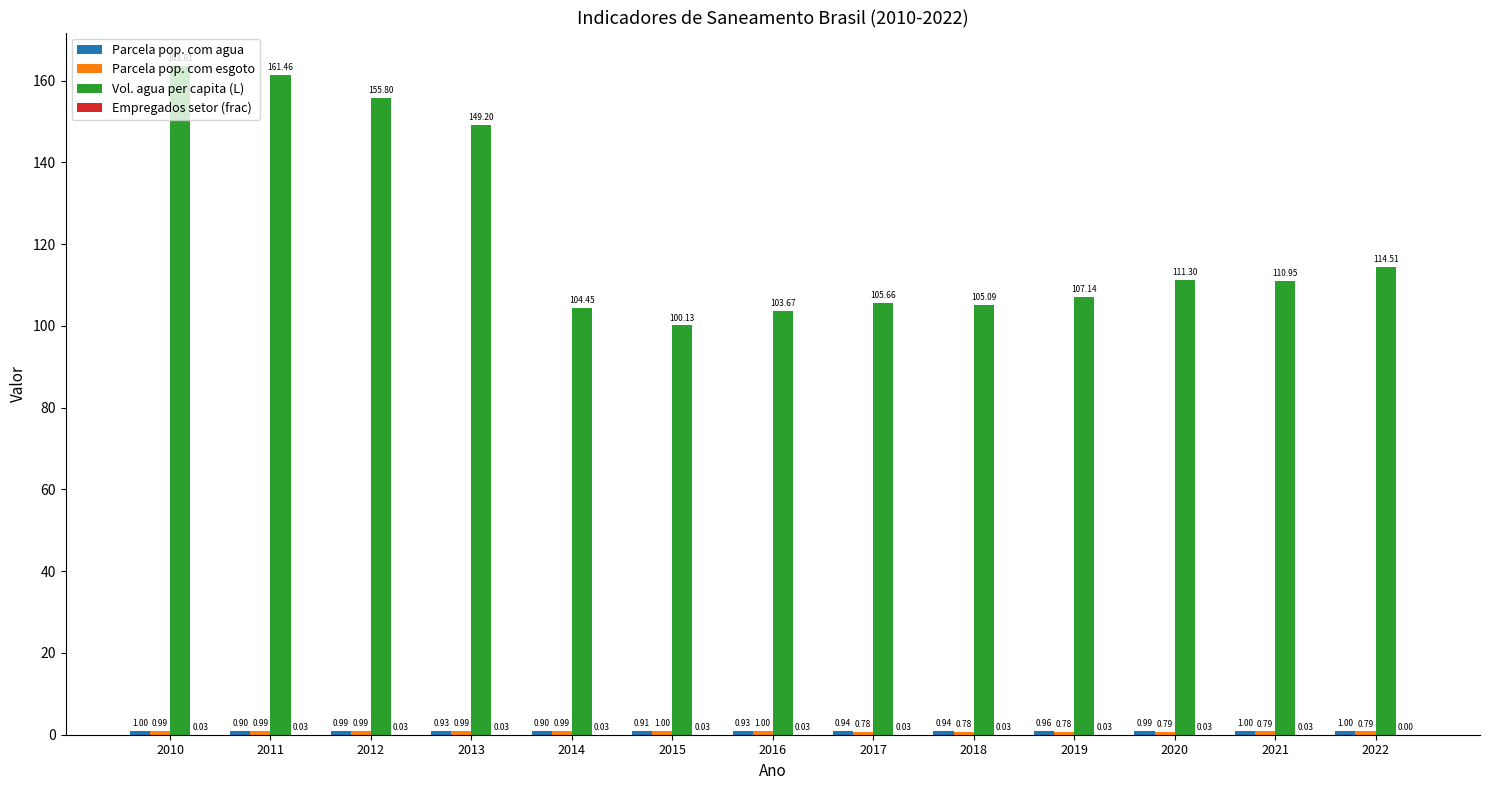

Between 2016 and 2017, which series saw the biggest shift?

Vol. agua per capita (L)